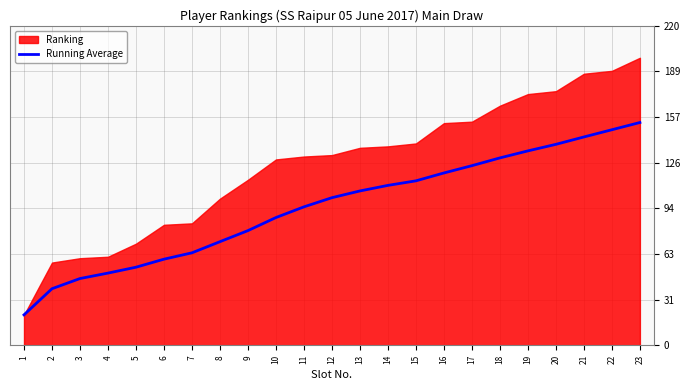

True or false: the data shows 106.3 at 13.

True